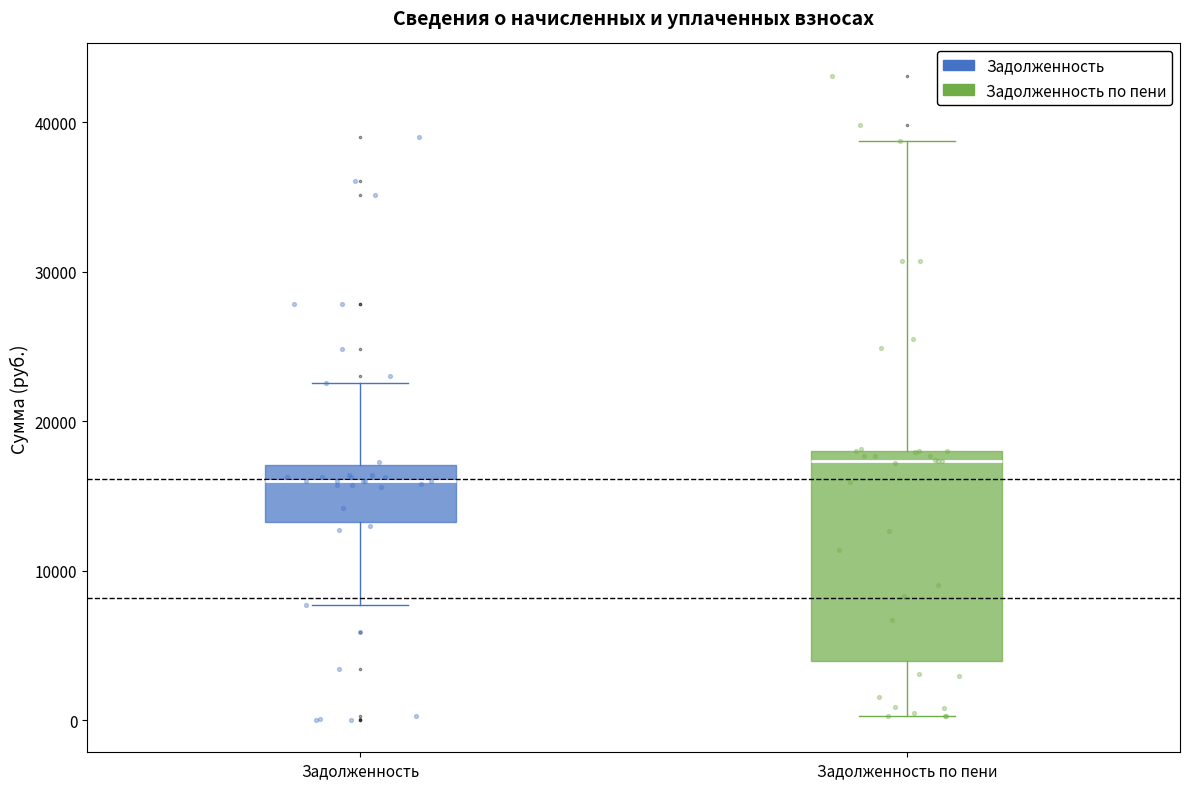

Which box has the highest median line?

Задолженность по пени